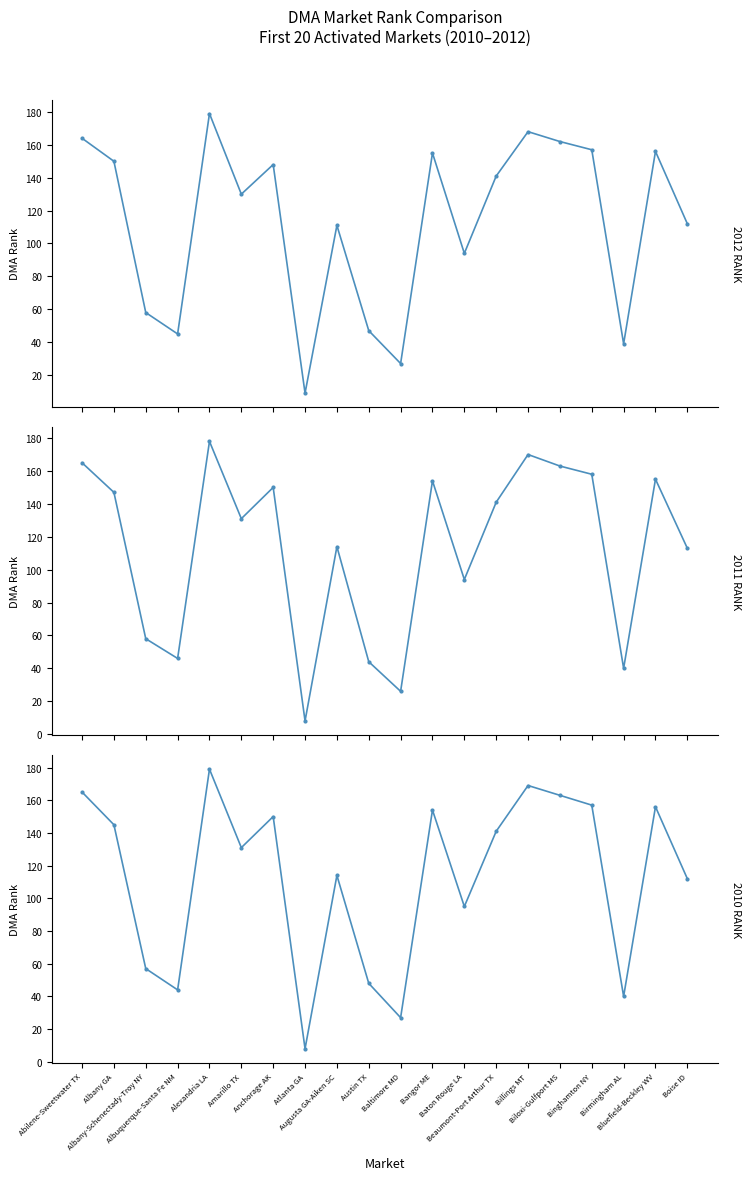

What is the average value of the 2010 RANK series?

113